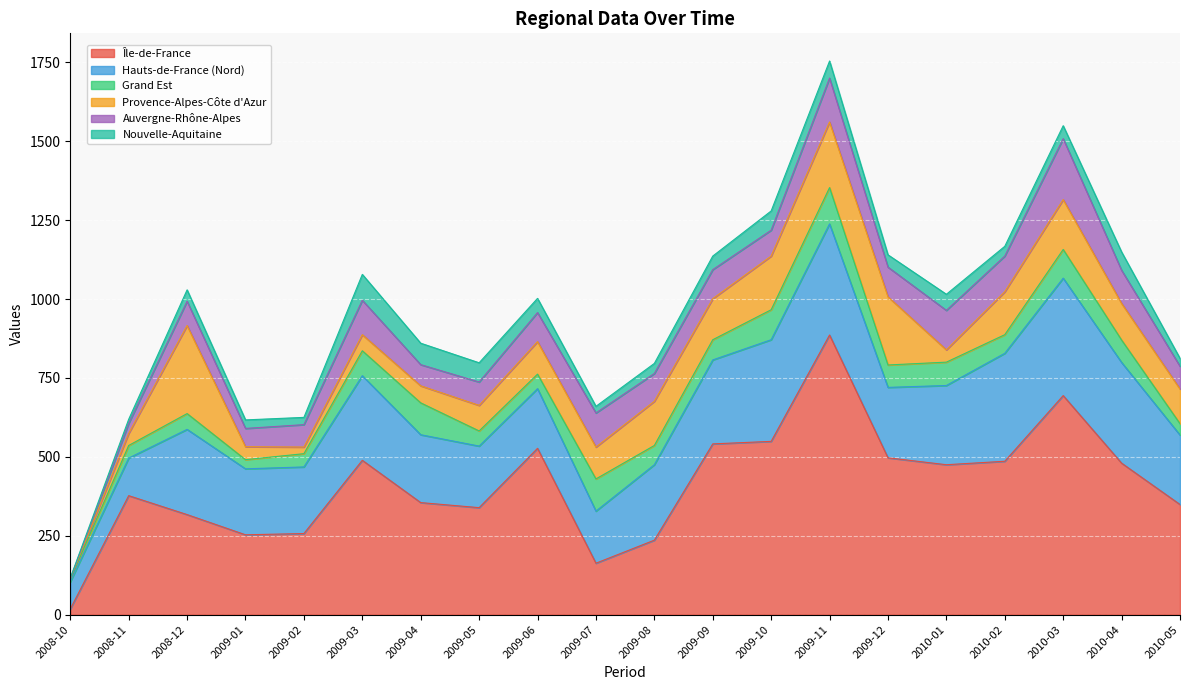

Which series has the widest spread of values?

Île-de-France